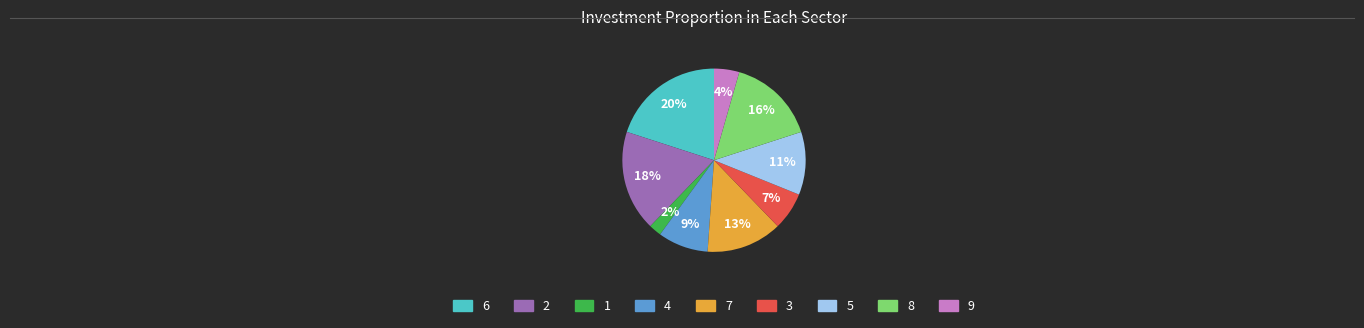

True or false: 4 accounts for 1% of the total.

False